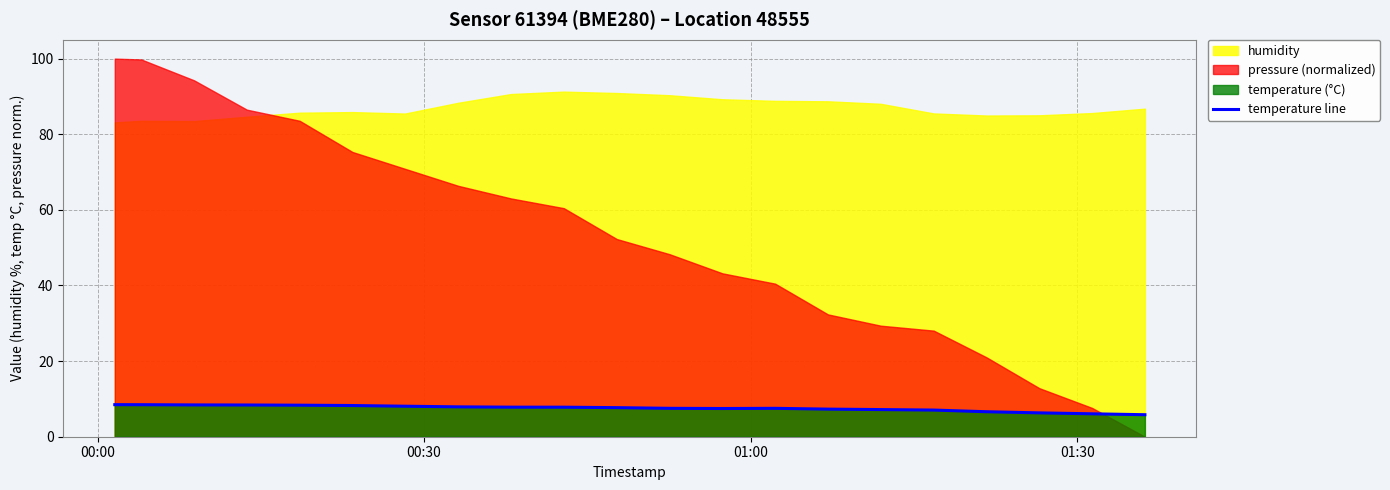

What is the difference between the maximum and minimum values?

2.7